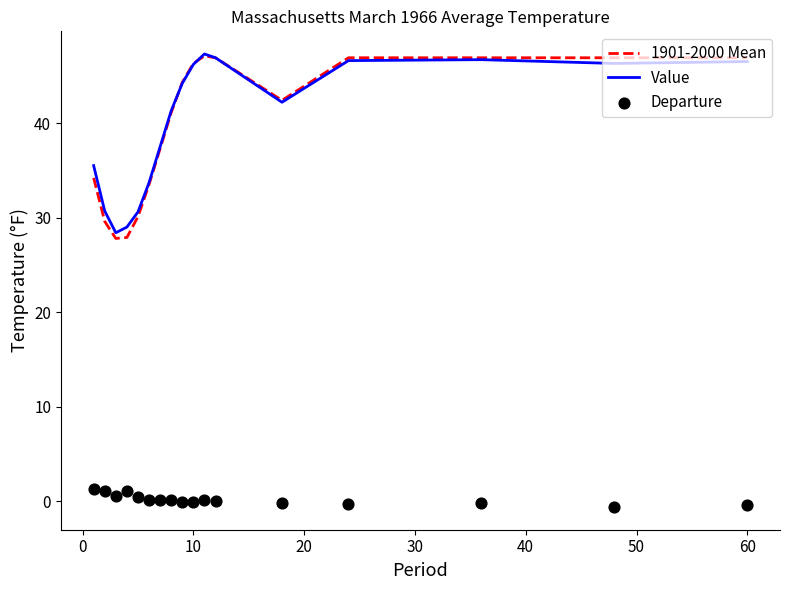

What is the highest value of the Value series?

47.3